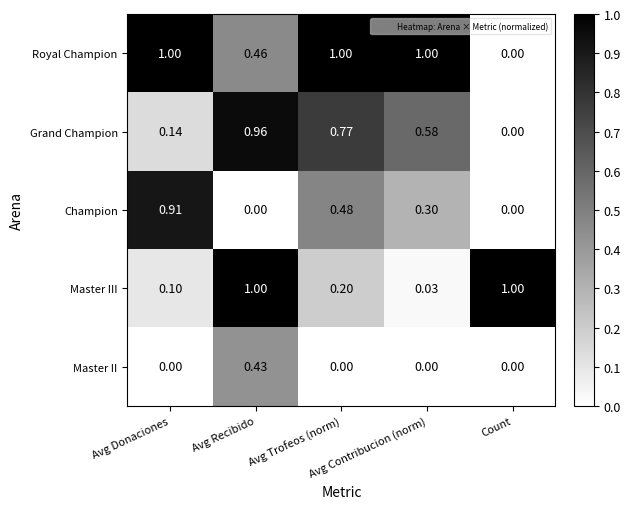

Which series has the largest range (max minus min)?

Royal Champion